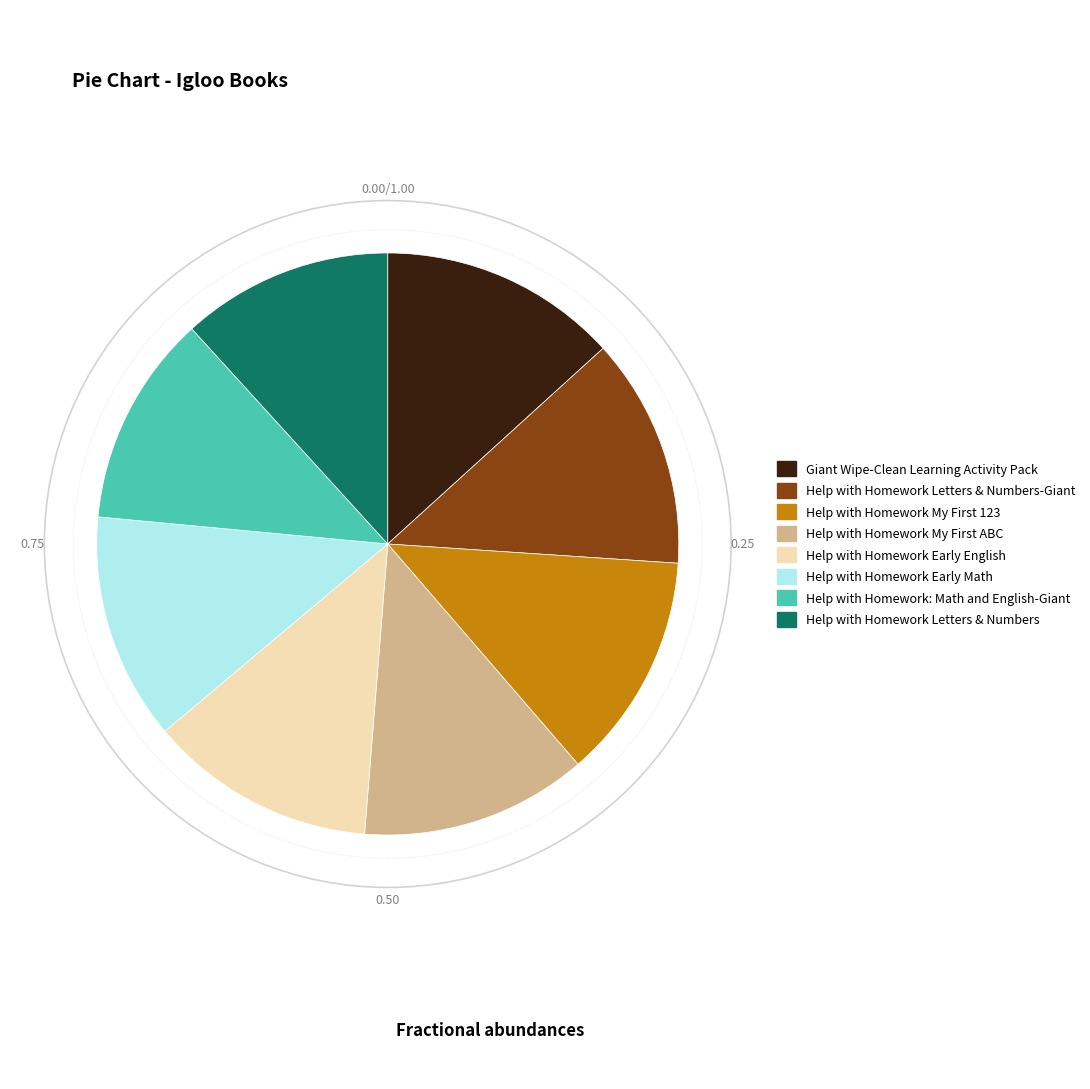

Approximately how many times larger is the value at Help with Homework Early Math compared to Help with Homework Letters & Numbers-Giant?

1.0